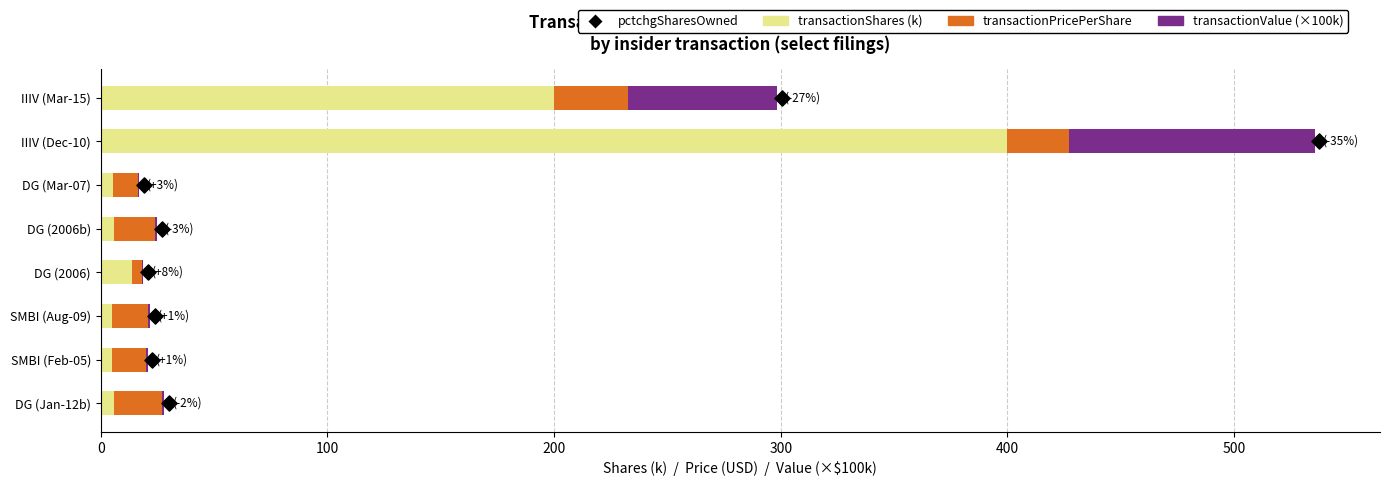

What are all the series names shown in the legend?

transactionShares (k), transactionPricePerShare, transactionValue (×100k), pctchgSharesOwned